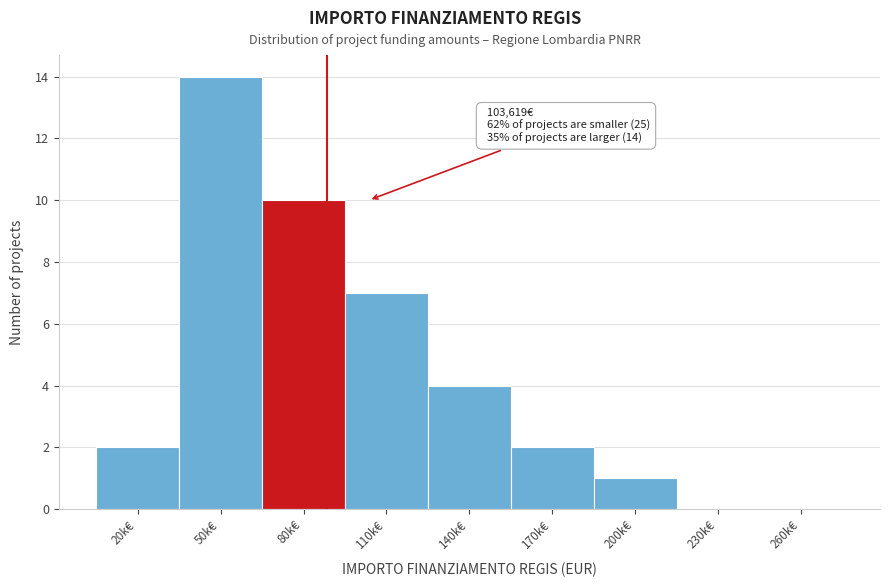

Reading left to right, extract all data points from this chart.

20k€=2	50k€=14	80k€=10	110k€=7	140k€=4	170k€=2	200k€=1	230k€=0	260k€=0